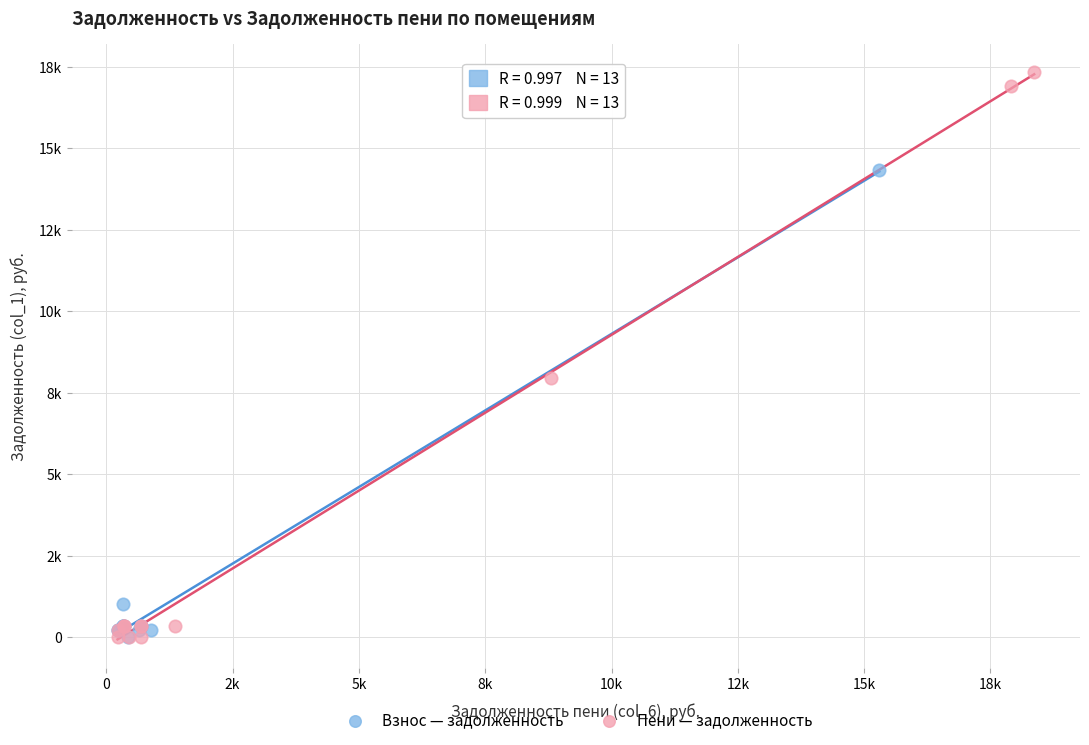

What are all the series names shown in the legend?

Взнос — задолженность, Пени — задолженность